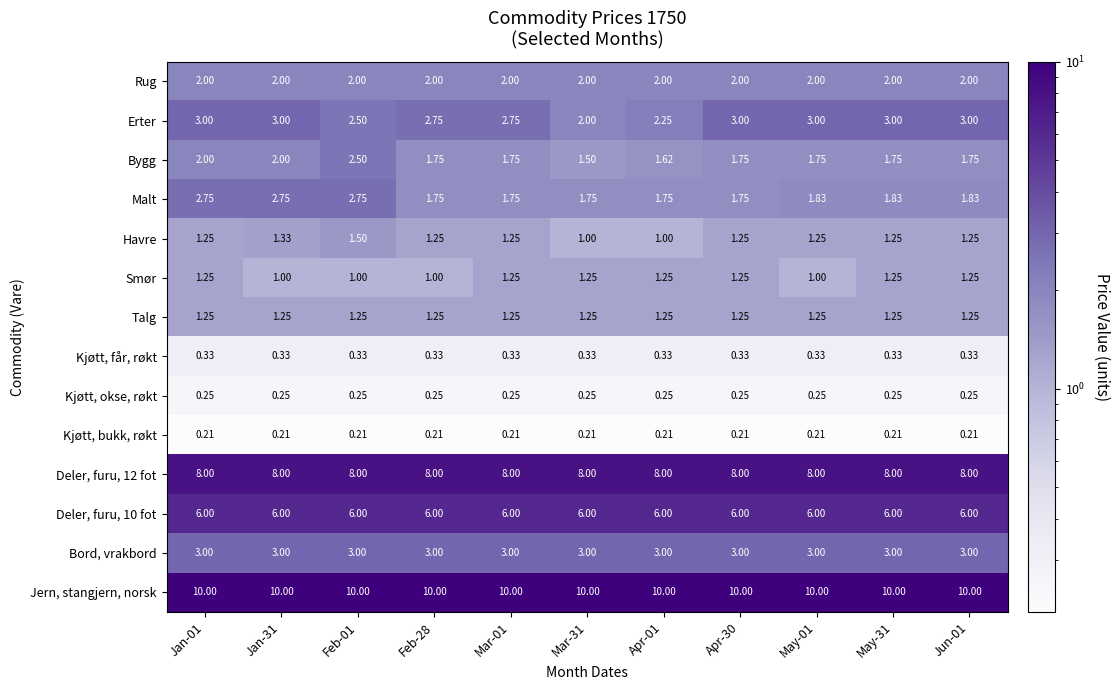

Which series has the largest total across all categories?

Jern, stangjern, norsk